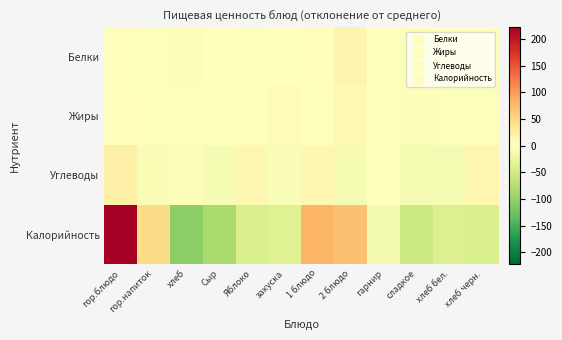

Reading left to right, transcribe all the data shown in this chart.

Белки: гор.блюдо=2.3	гор.напиток=-2.7	хлеб=-3.8	Сыр=-0.7	Яблоко=-2.7	закуска=-1.7	1 блюдо=2.3	2 блюдо=15.3	гарнир=-1.3	сладкое=-4.7	хлеб бел.=-0.6	хлеб черн.=-1.7
Жиры: гор.блюдо=3.4	гор.напиток=-1.6	хлеб=-3.3	Сыр=0.4	Яблоко=-2.6	закуска=4.4	1 блюдо=-0.6	2 блюдо=9.2	гарнир=0.4	сладкое=-3.6	хлеб бел.=-2.9	хлеб черн.=-3.1
Углеводы: гор.блюдо=20.2	гор.напиток=-7.8	хлеб=-3.7	Сыр=-9.8	Яблоко=11.2	закуска=-5.8	1 блюдо=11.2	2 блюдо=-9.8	гарнир=1.2	сладкое=-9.8	хлеб бел.=-9.2	хлеб черн.=12.3
Калорийность: гор.блюдо=221.9	гор.напиток=47.9	хлеб=-105.6	Сыр=-84.1	Яблоко=-42.1	закуска=-38.1	1 блюдо=79.9	2 блюдо=72.2	гарнир=-13.1	сладкое=-57.1	хлеб бел.=-39.6	хлеб черн.=-42.6